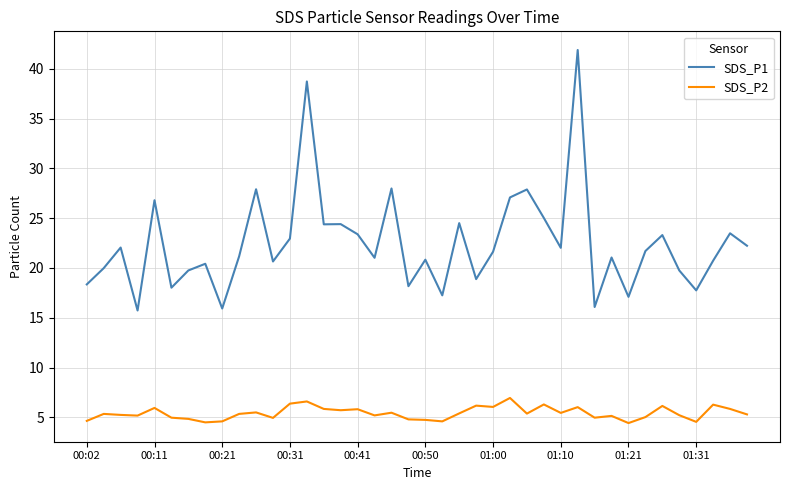

What is the difference between the maximum and minimum values in the SDS_P2 series?

2.5